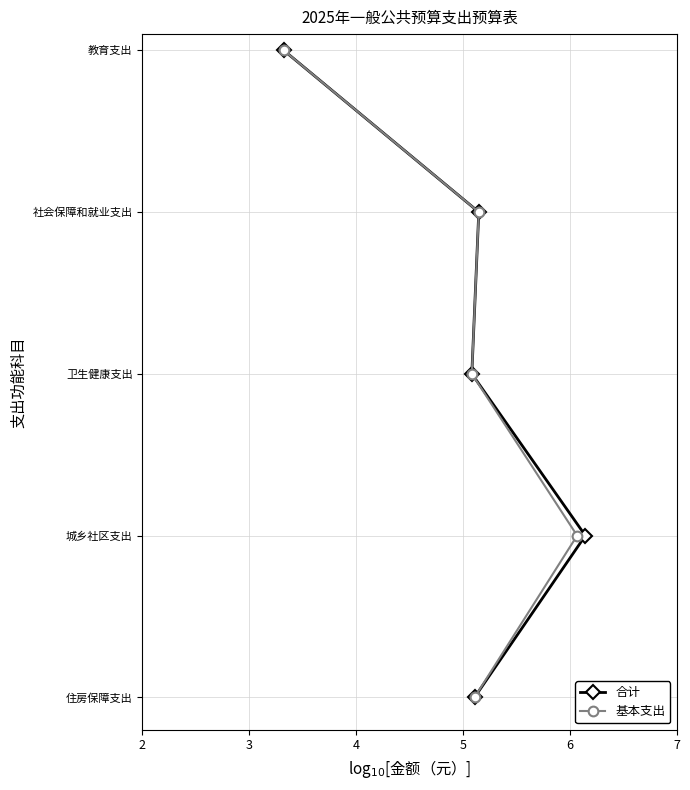

True or false: 合计 and 基本支出 intersect in this chart.

False